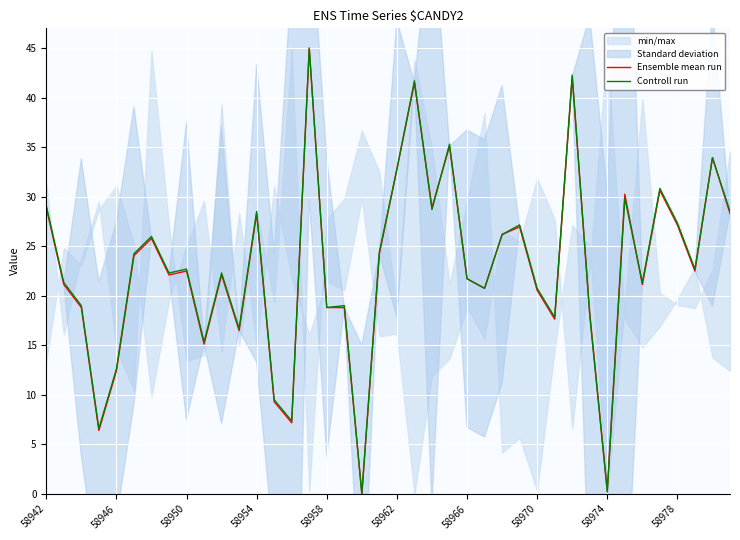

Count the number of categories in the chart.

40